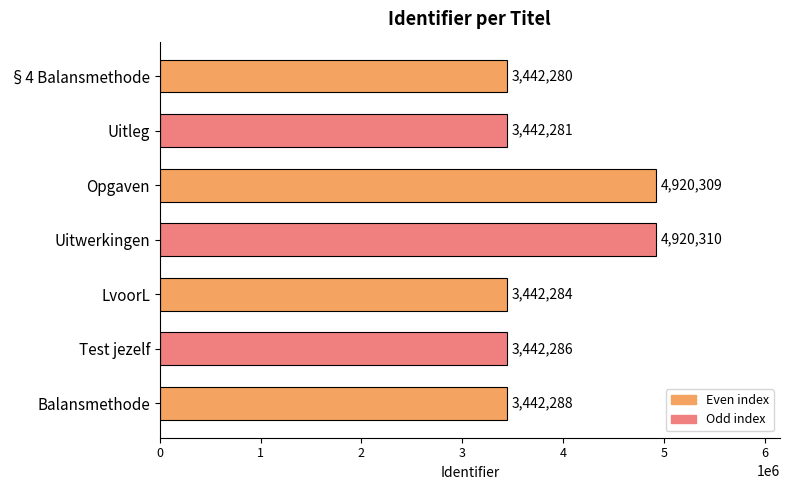

What is the difference between the maximum and second lowest values?

1478029